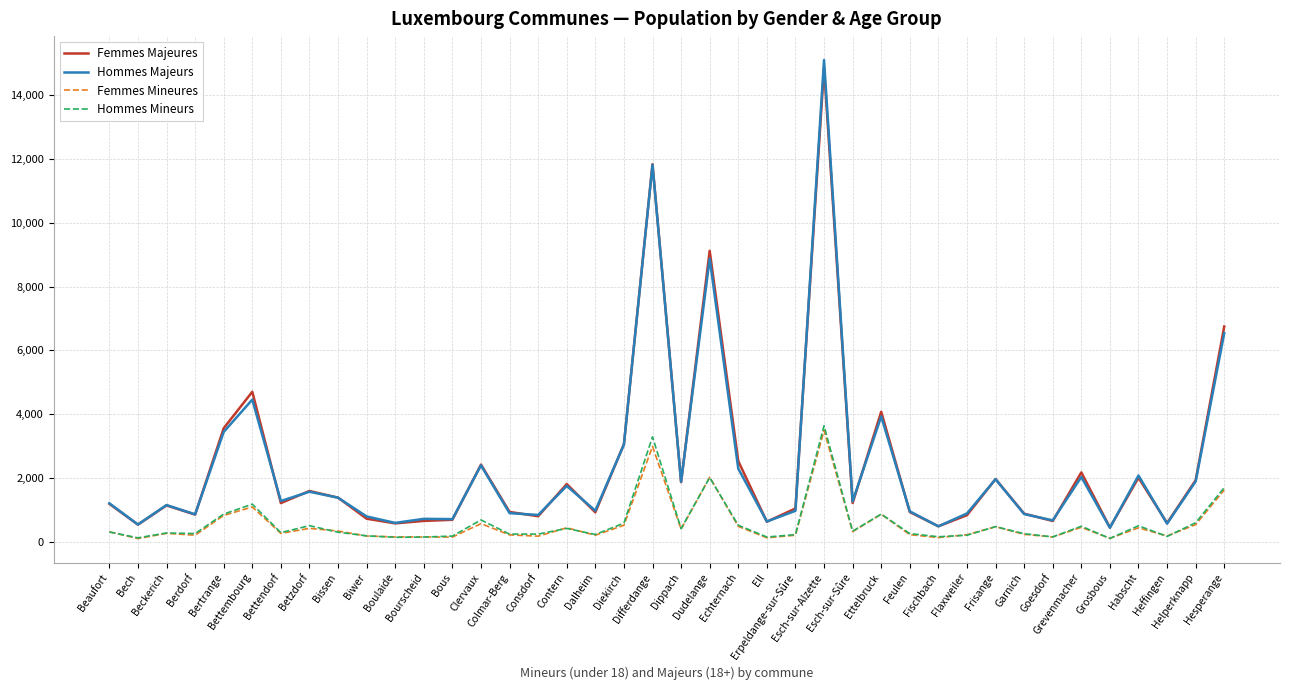

Which series has the largest range (max minus min)?

Hommes Majeurs